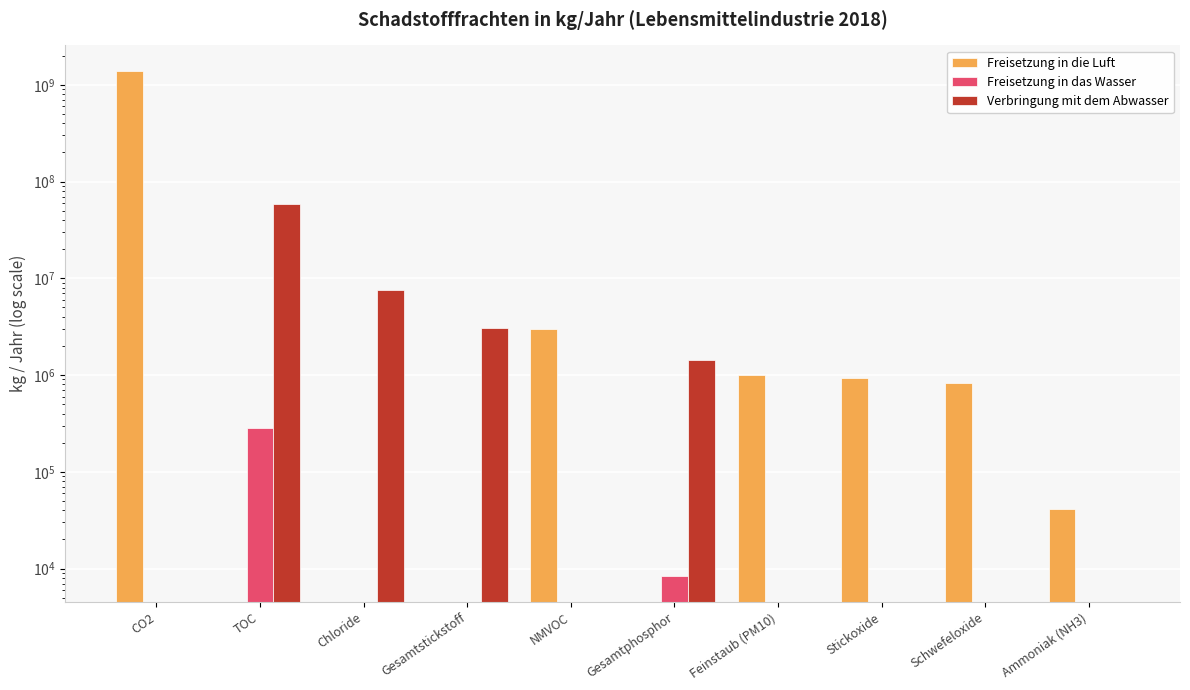

What position from the right is NMVOC?

6